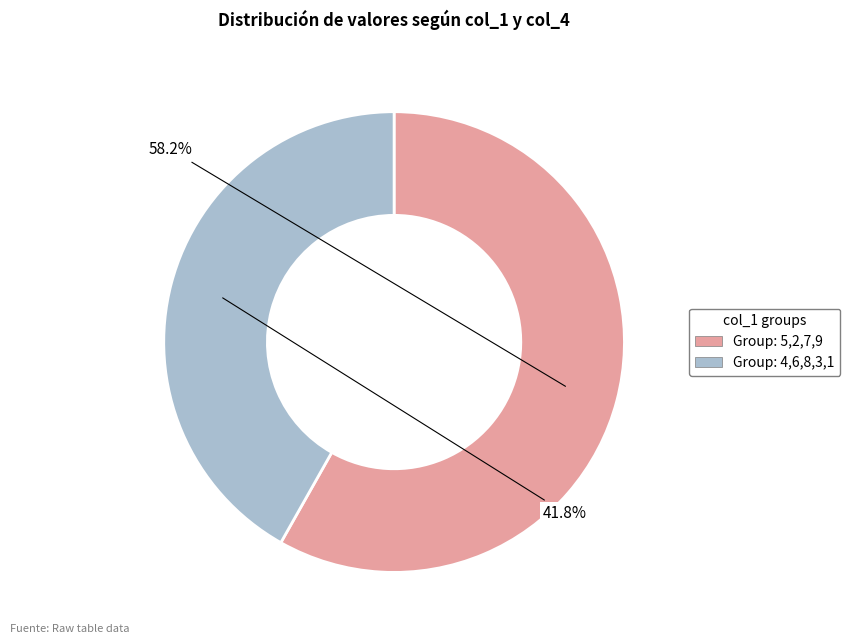

Does any single category account for the majority?

Yes